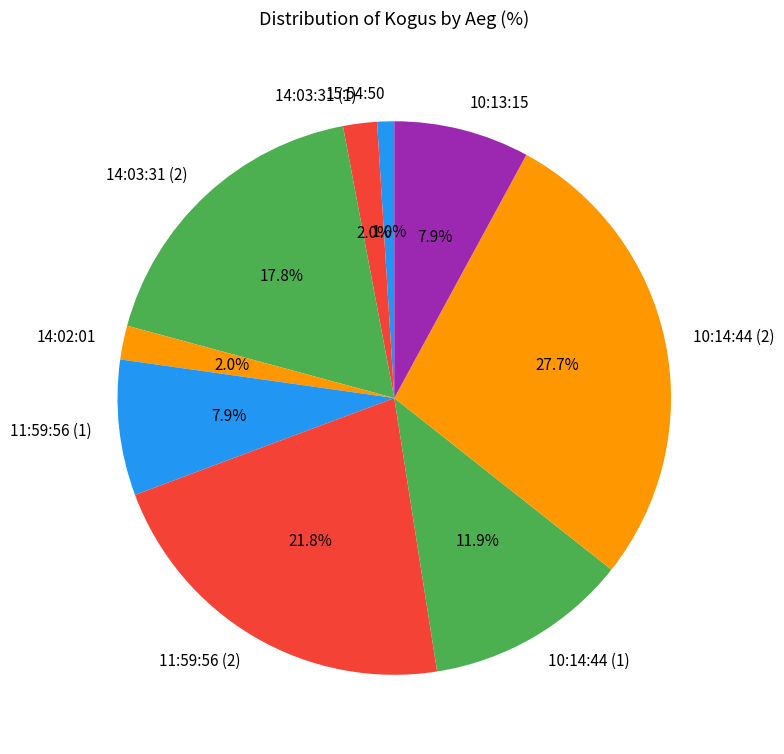

Does any single category account for the majority?

No